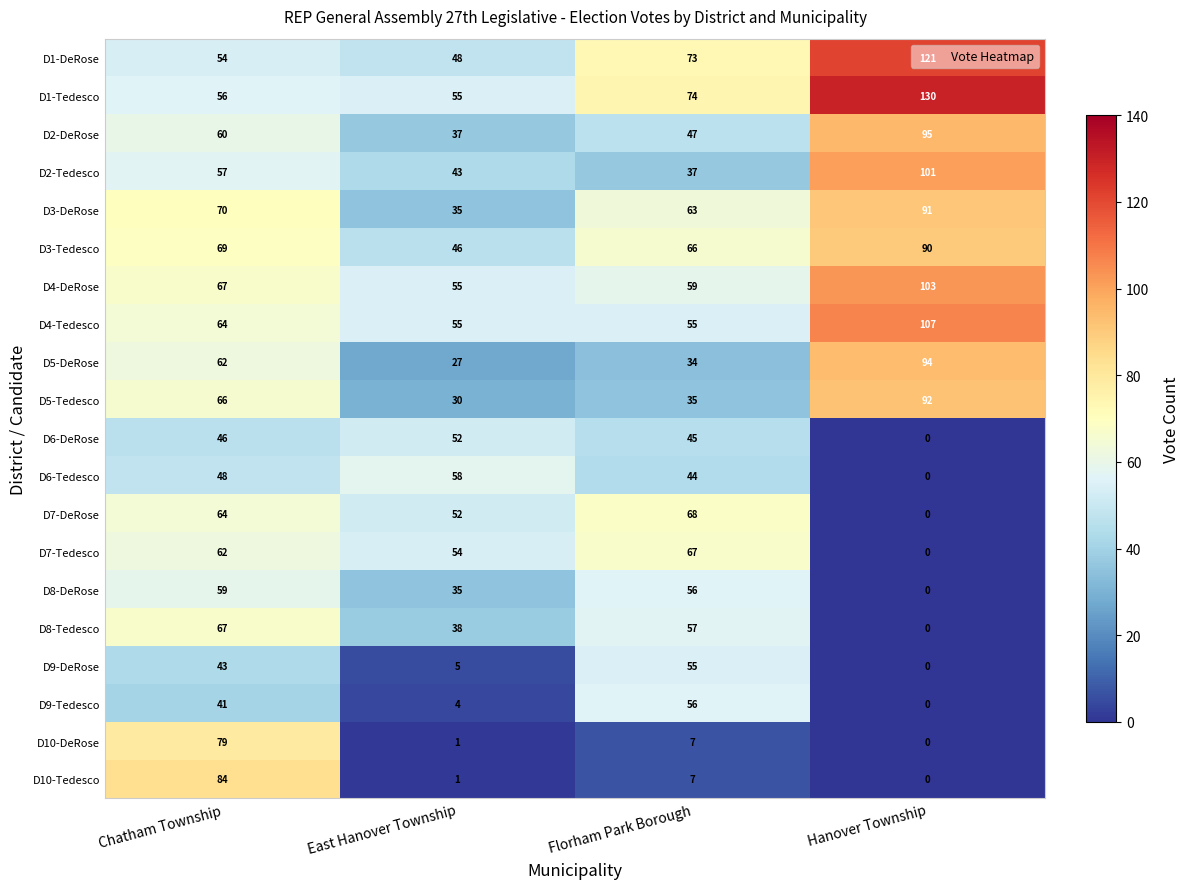

List the labels in order of D10-Tedesco value, largest first.

Chatham Township, Florham Park Borough, East Hanover Township, Hanover Township